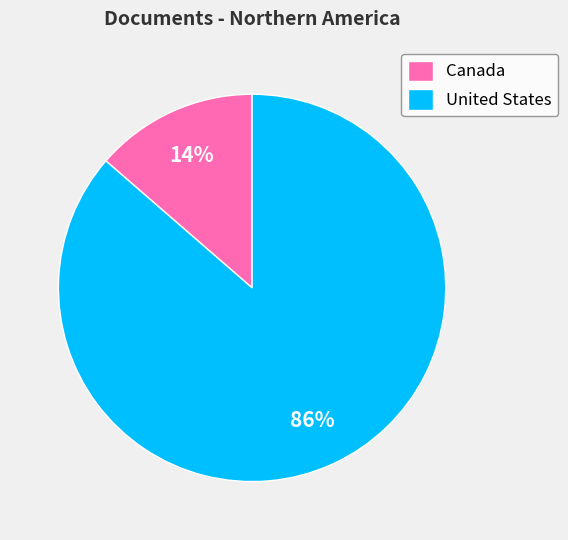

Is the sum of Canada and United States greater than half?

Yes